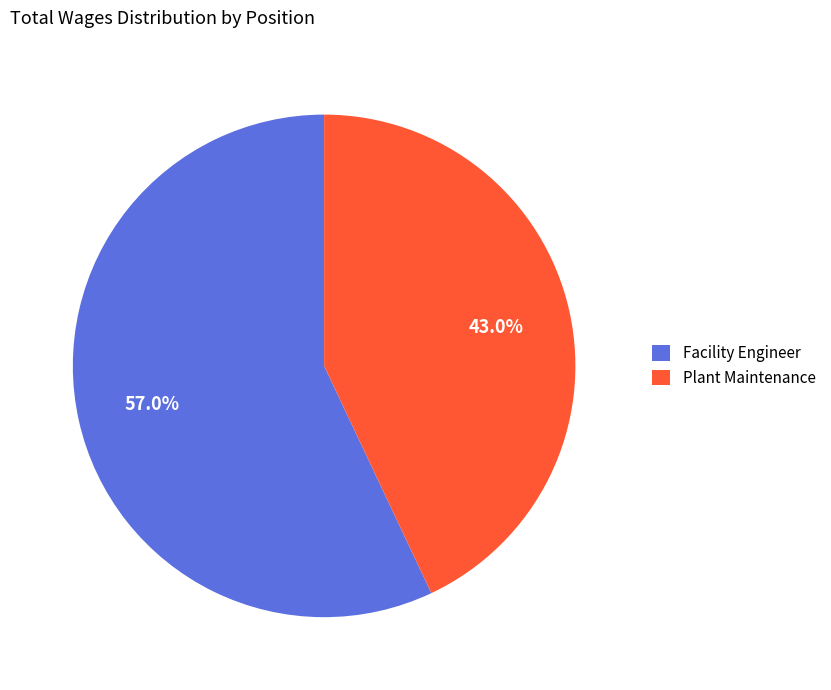

The Plant Maintenance slice represents 55% of the pie. True or false?

False